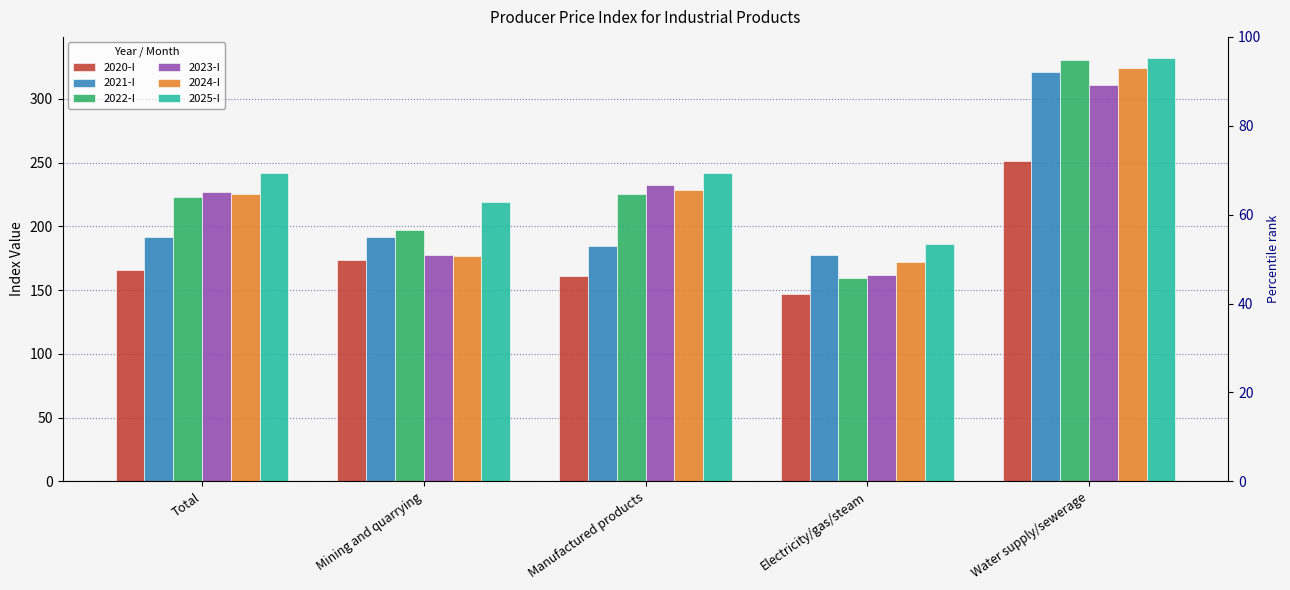

Where does the 2021-I series first go above 191?

Total